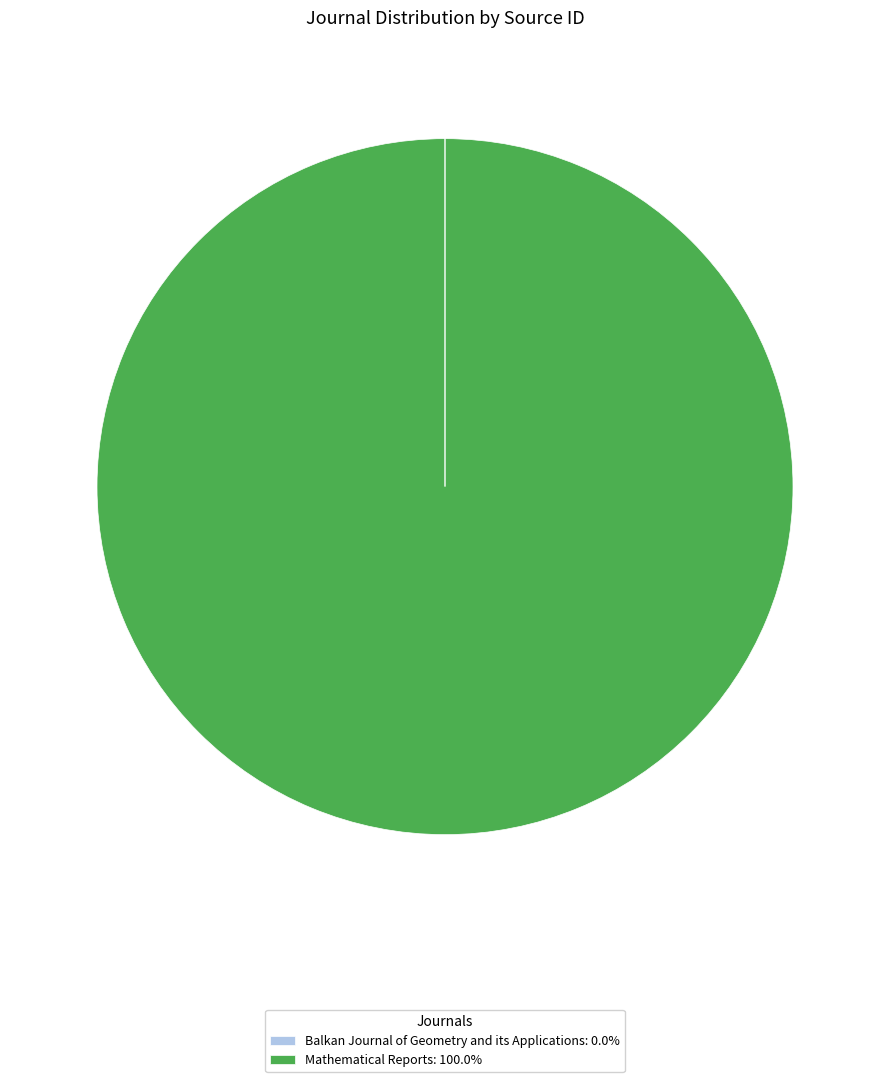

Is Mathematical Reports: 100.0% the majority of the pie?

Yes